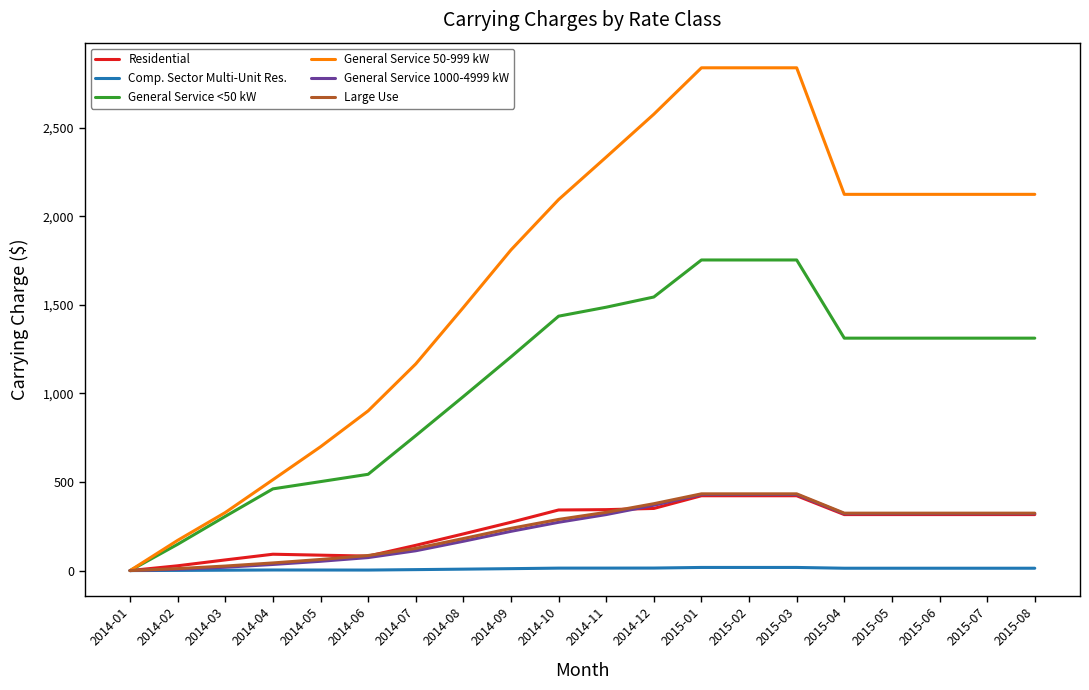

What are all the series names shown in the legend?

Residential, Comp. Sector Multi-Unit Res., General Service <50 kW, General Service 50-999 kW, General Service 1000-4999 kW, Large Use